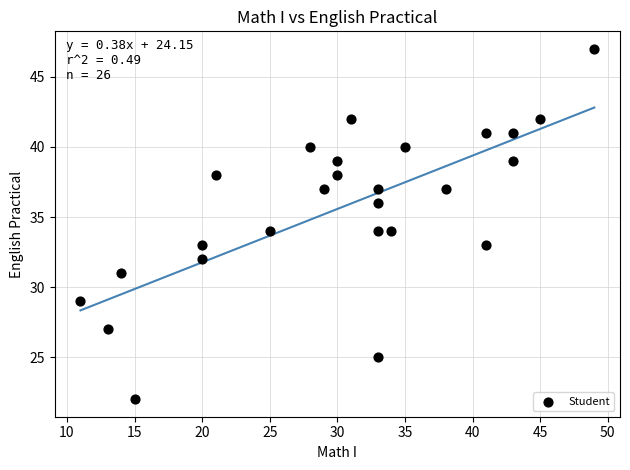

What is the range of X values (max minus min)?

38